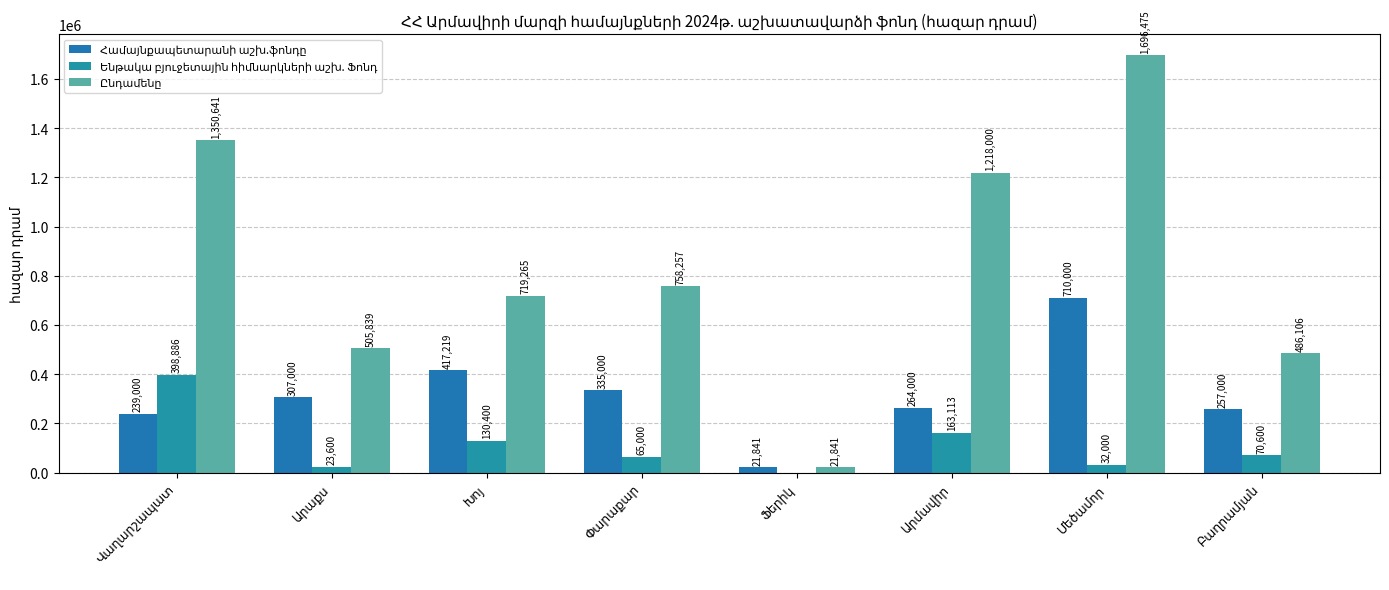

Which category has the lowest value in the Համայնքապետարանի աշխ.ֆոնդը series?

Ֆերիկ